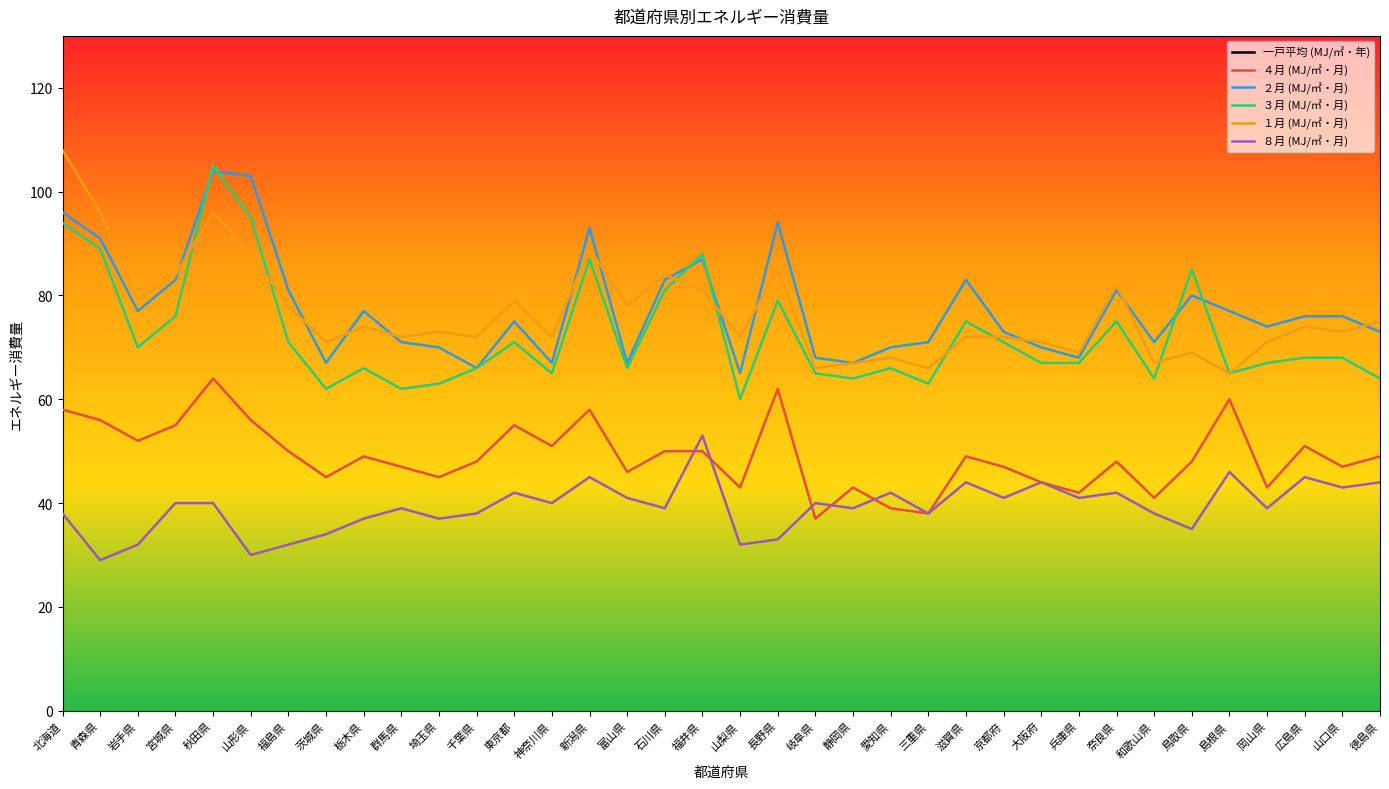

Reading left to right, list all the values displayed in this chart.

一戸平均 (MJ/㎡・年): 北海道=725	青森県=649	岩手県=572	宮城県=653	秋田県=708	山形県=615	福島県=576	茨城県=528	栃木県=573	群馬県=560	埼玉県=552	千葉県=558	東京都=625	神奈川県=577	新潟県=671	富山県=583	石川県=618	福井県=665	山梨県=523	長野県=630	岐阜県=525	静岡県=539	愛知県=544	三重県=517	滋賀県=597	京都府=569	大阪府=574	兵庫県=548	奈良県=618	和歌山県=526	鳥取県=571	島根県=565	岡山県=546	広島県=591	山口県=592	徳島県=593
４月 (MJ/㎡・月): 北海道=58	青森県=56	岩手県=52	宮城県=55	秋田県=64	山形県=56	福島県=50	茨城県=45	栃木県=49	群馬県=47	埼玉県=45	千葉県=48	東京都=55	神奈川県=51	新潟県=58	富山県=46	石川県=50	福井県=50	山梨県=43	長野県=62	岐阜県=37	静岡県=43	愛知県=39	三重県=38	滋賀県=49	京都府=47	大阪府=44	兵庫県=42	奈良県=48	和歌山県=41	鳥取県=48	島根県=60	岡山県=43	広島県=51	山口県=47	徳島県=49
２月 (MJ/㎡・月): 北海道=96	青森県=91	岩手県=77	宮城県=83	秋田県=104	山形県=103	福島県=81	茨城県=67	栃木県=77	群馬県=71	埼玉県=70	千葉県=66	東京都=75	神奈川県=67	新潟県=93	富山県=67	石川県=83	福井県=87	山梨県=65	長野県=94	岐阜県=68	静岡県=67	愛知県=70	三重県=71	滋賀県=83	京都府=73	大阪府=70	兵庫県=68	奈良県=81	和歌山県=71	鳥取県=80	島根県=77	岡山県=74	広島県=76	山口県=76	徳島県=73
３月 (MJ/㎡・月): 北海道=94	青森県=89	岩手県=70	宮城県=76	秋田県=105	山形県=95	福島県=71	茨城県=62	栃木県=66	群馬県=62	埼玉県=63	千葉県=66	東京都=71	神奈川県=65	新潟県=87	富山県=66	石川県=81	福井県=88	山梨県=60	長野県=79	岐阜県=65	静岡県=64	愛知県=66	三重県=63	滋賀県=75	京都府=71	大阪府=67	兵庫県=67	奈良県=75	和歌山県=64	鳥取県=85	島根県=65	岡山県=67	広島県=68	山口県=68	徳島県=64
１月 (MJ/㎡・月): 北海道=108	青森県=96	岩手県=79	宮城県=84	秋田県=96	山形県=88	福島県=78	茨城県=71	栃木県=74	群馬県=72	埼玉県=73	千葉県=72	東京都=79	神奈川県=72	新潟県=89	富山県=78	石川県=84	福井県=81	山梨県=72	長野県=85	岐阜県=66	静岡県=67	愛知県=68	三重県=66	滋賀県=72	京都府=72	大阪府=71	兵庫県=69	奈良県=82	和歌山県=67	鳥取県=69	島根県=65	岡山県=71	広島県=74	山口県=73	徳島県=75
８月 (MJ/㎡・月): 北海道=38	青森県=29	岩手県=32	宮城県=40	秋田県=40	山形県=30	福島県=32	茨城県=34	栃木県=37	群馬県=39	埼玉県=37	千葉県=38	東京都=42	神奈川県=40	新潟県=45	富山県=41	石川県=39	福井県=53	山梨県=32	長野県=33	岐阜県=40	静岡県=39	愛知県=42	三重県=38	滋賀県=44	京都府=41	大阪府=44	兵庫県=41	奈良県=42	和歌山県=38	鳥取県=35	島根県=46	岡山県=39	広島県=45	山口県=43	徳島県=44